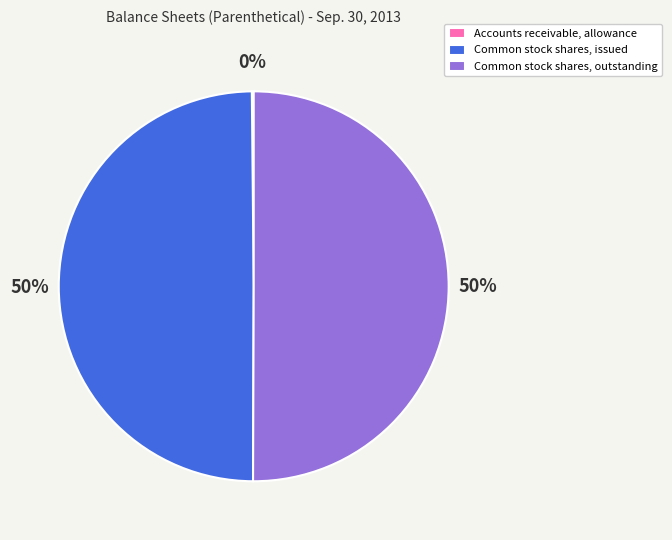

Combined, do Common stock shares, issued and Common stock shares, outstanding account for over 50%?

Yes